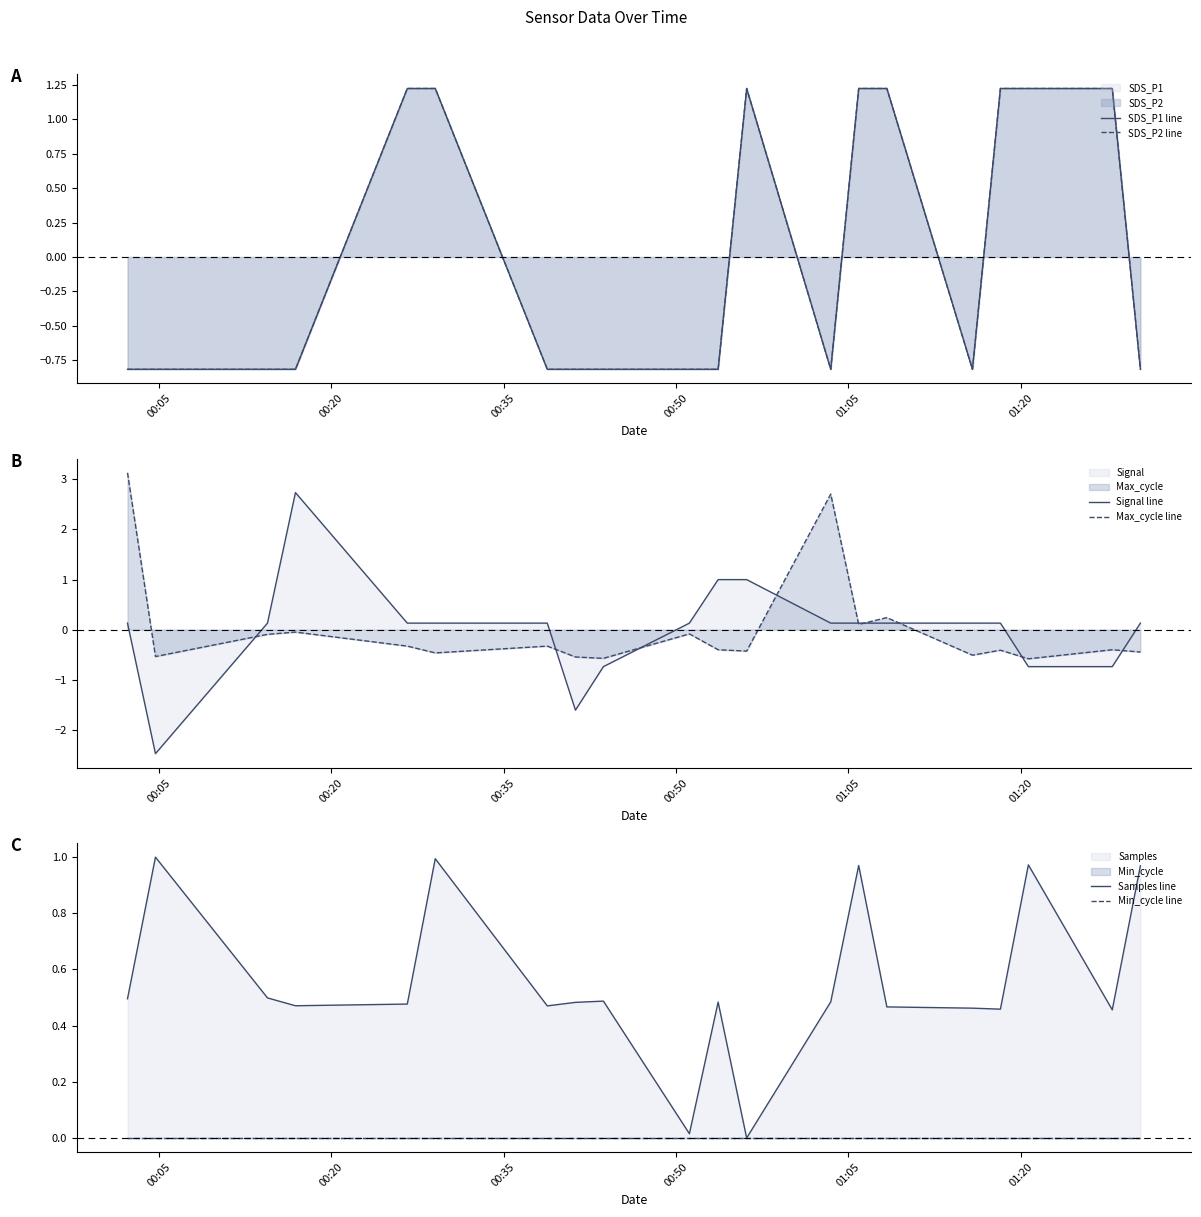

At how many categories does at least one series exceed 0?

20